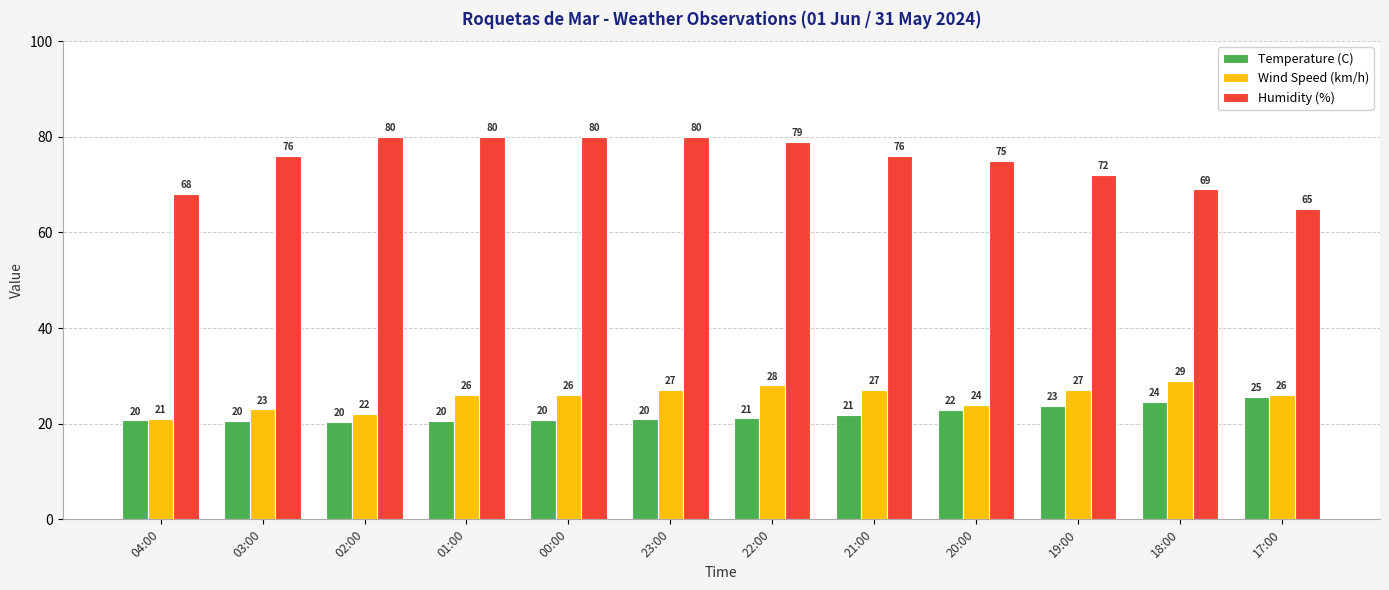

What is the difference between the maximum and minimum values in the Wind Speed (km/h) series?

8.0